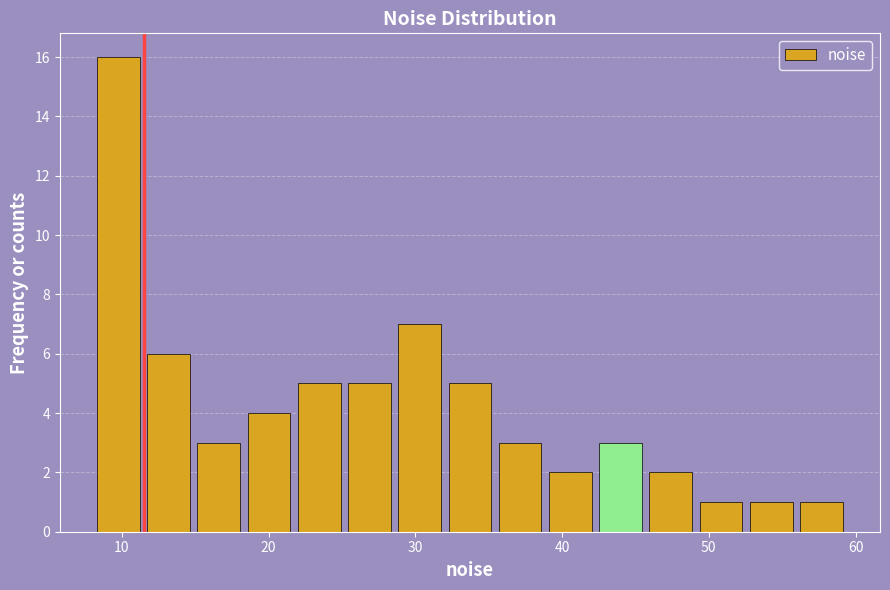

Read against the x-axis, roughly where is the centre of the tallest bar?

10